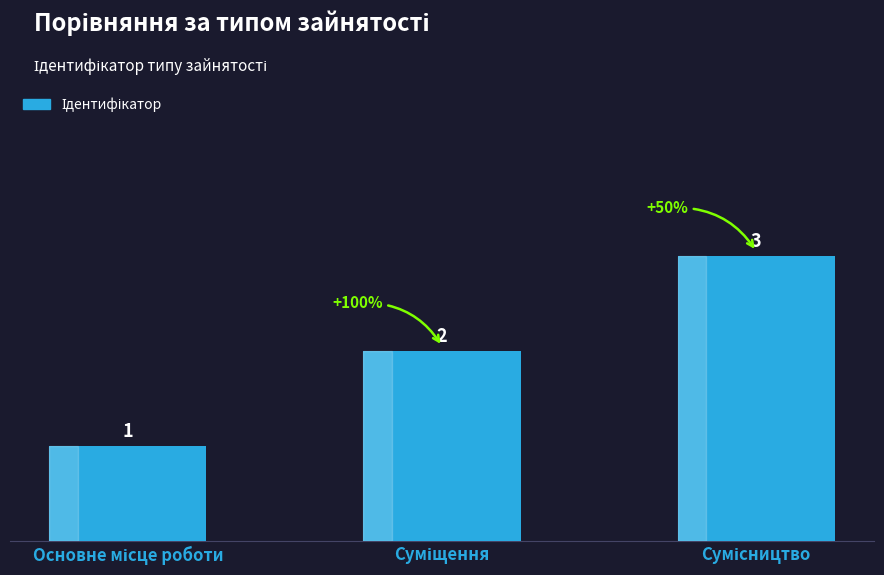

Are the bars grouped side by side (vs. stacked)?

No